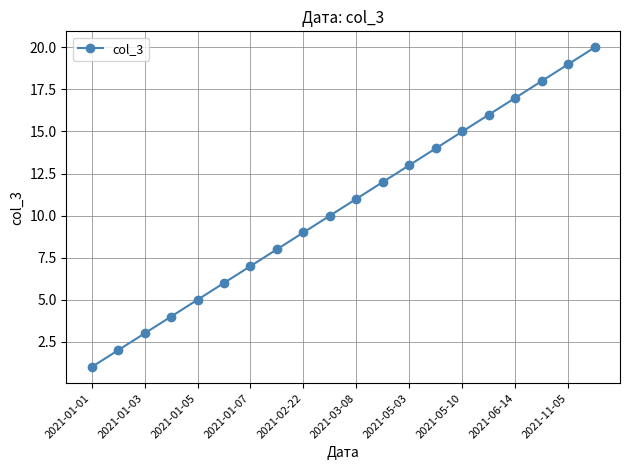

Reading left to right, list all the values displayed in this chart.

1	2	3	4	5	6	7	8	9	10	11	12	13	14	15	16	17	18	19	20